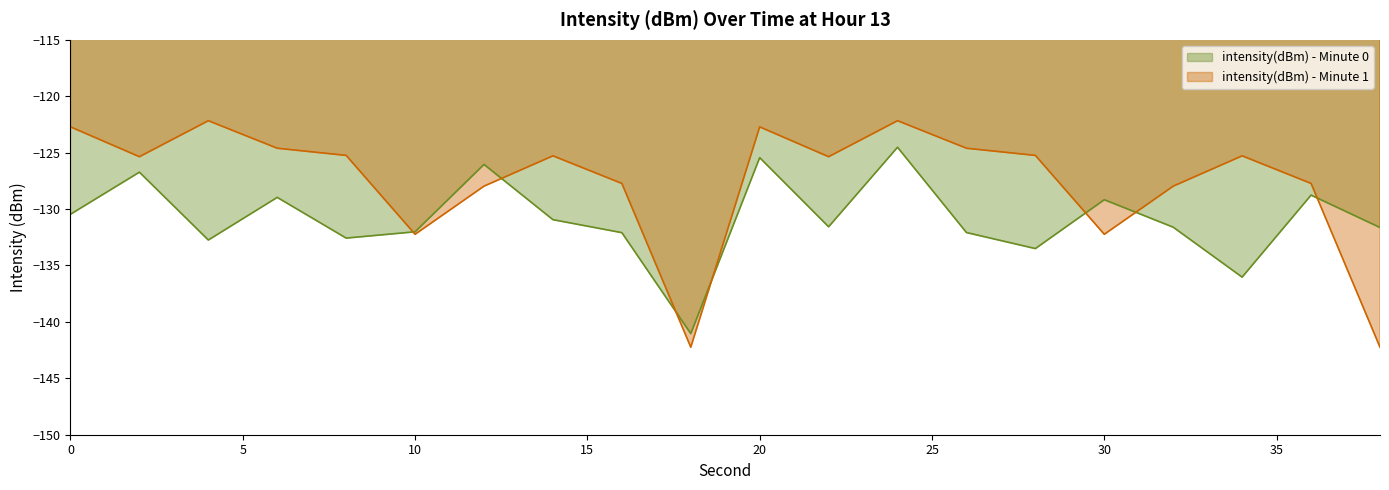

What is the sum of the intensity(dBm) - Minute 1 values at 26 and 34?

-249.9